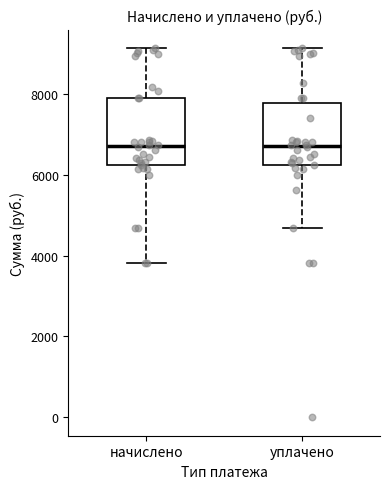

Where does the upper whisker of the box for начислено end on the y-axis? The values are not printed on the chart, so give them approximately, as read against the axis.

9200